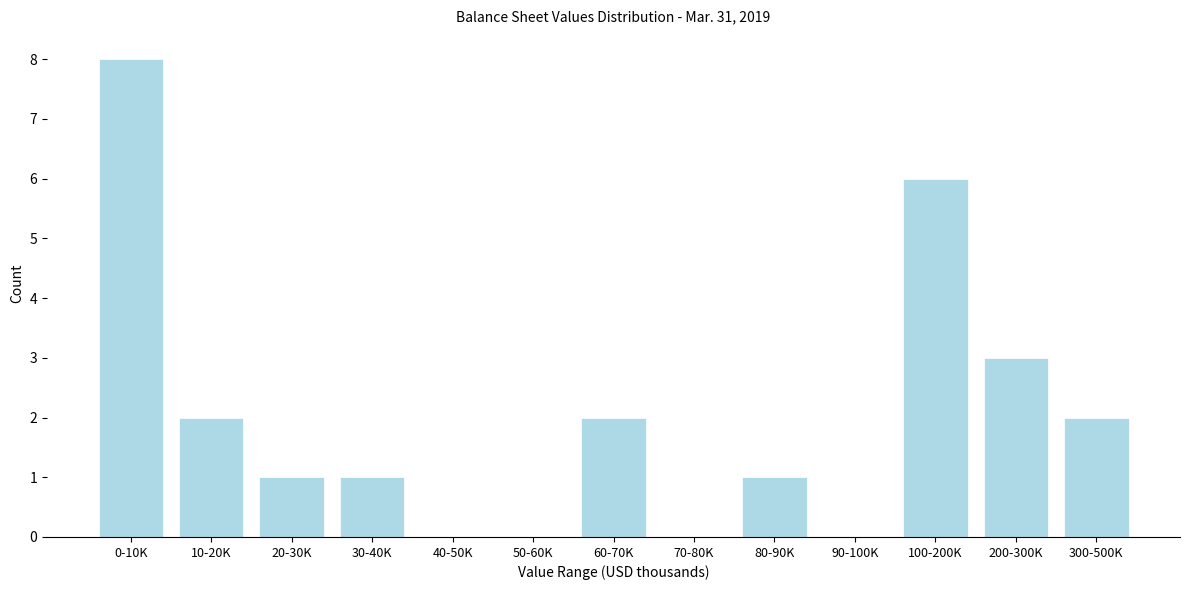

Reading left to right, what are all the values shown in this chart?

0-10K=8	10-20K=2	20-30K=1	30-40K=1	40-50K=0	50-60K=0	60-70K=2	70-80K=0	80-90K=1	90-100K=0	100-200K=6	200-300K=3	300-500K=2